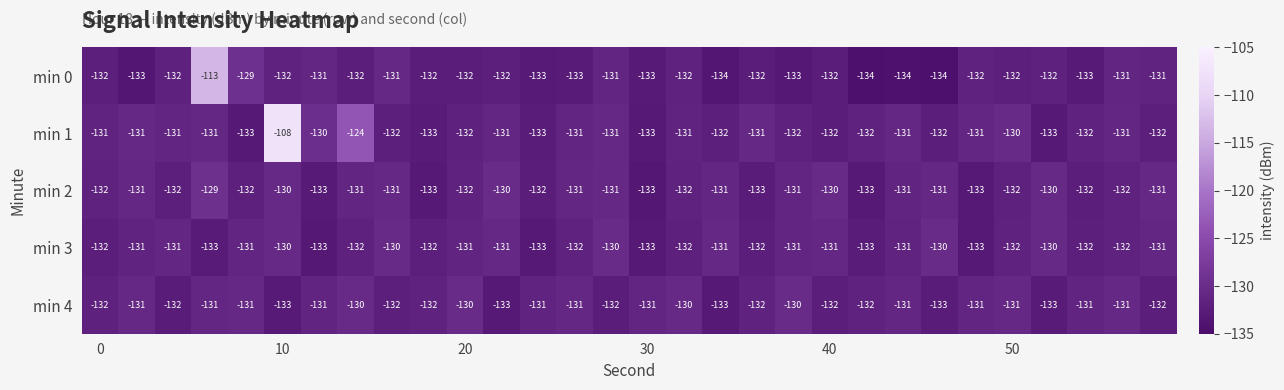

How many min 4 values are between -132 and -131?

21